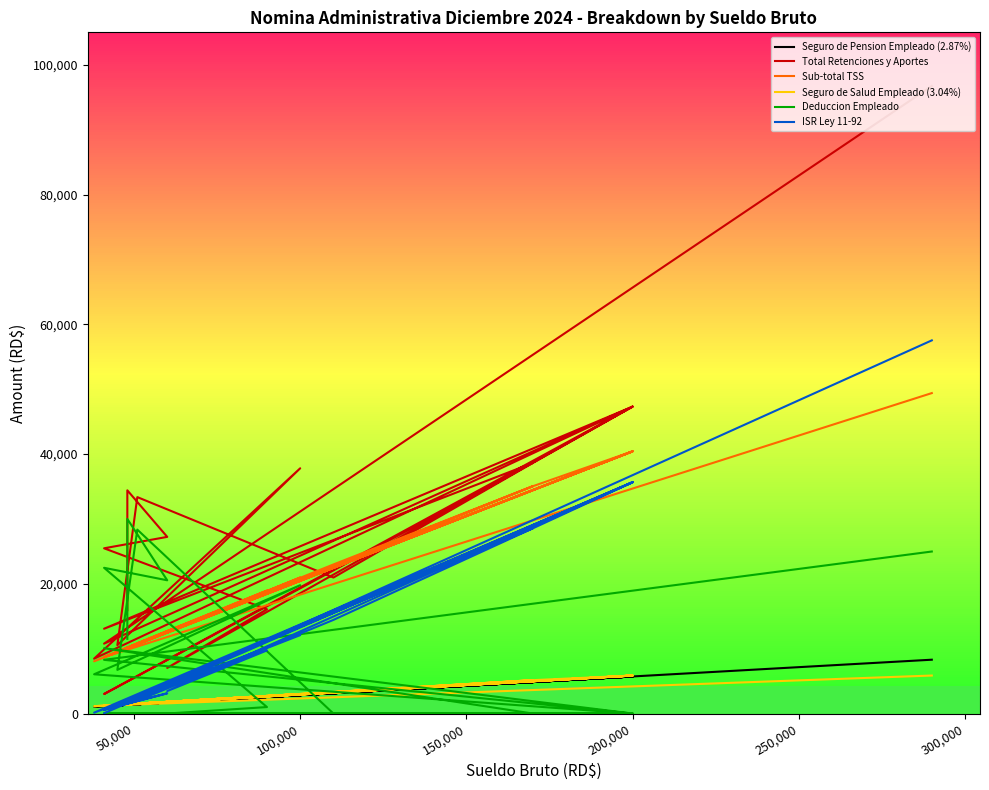

In Seguro de Pension Empleado (2.87%), how many points are higher than both neighbors (excluding endpoints)?

6